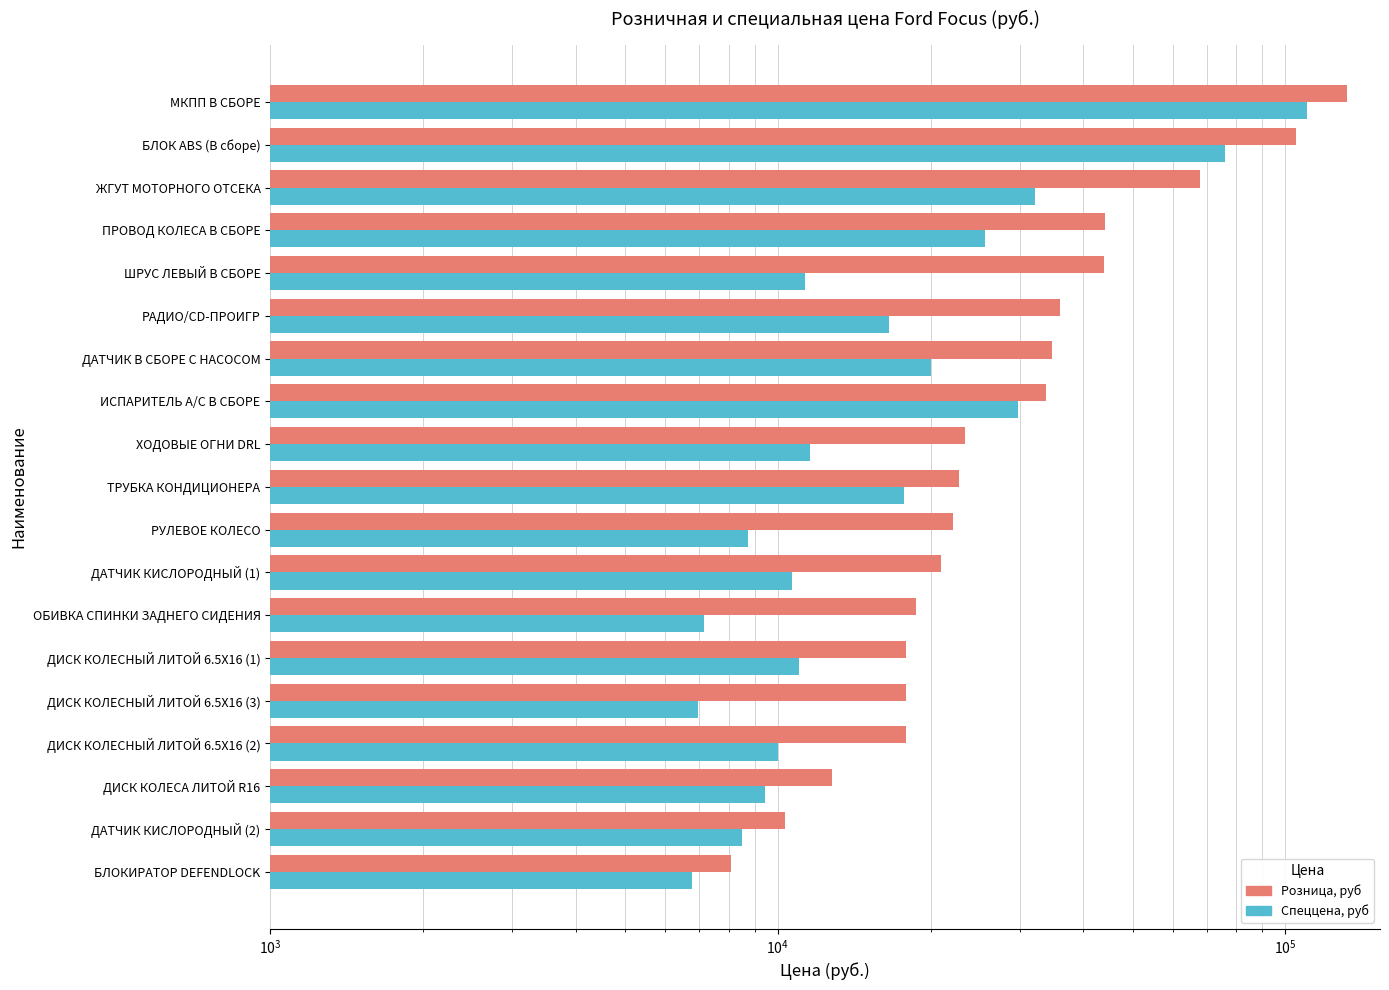

At how many categories does at least one series exceed 29343?

8